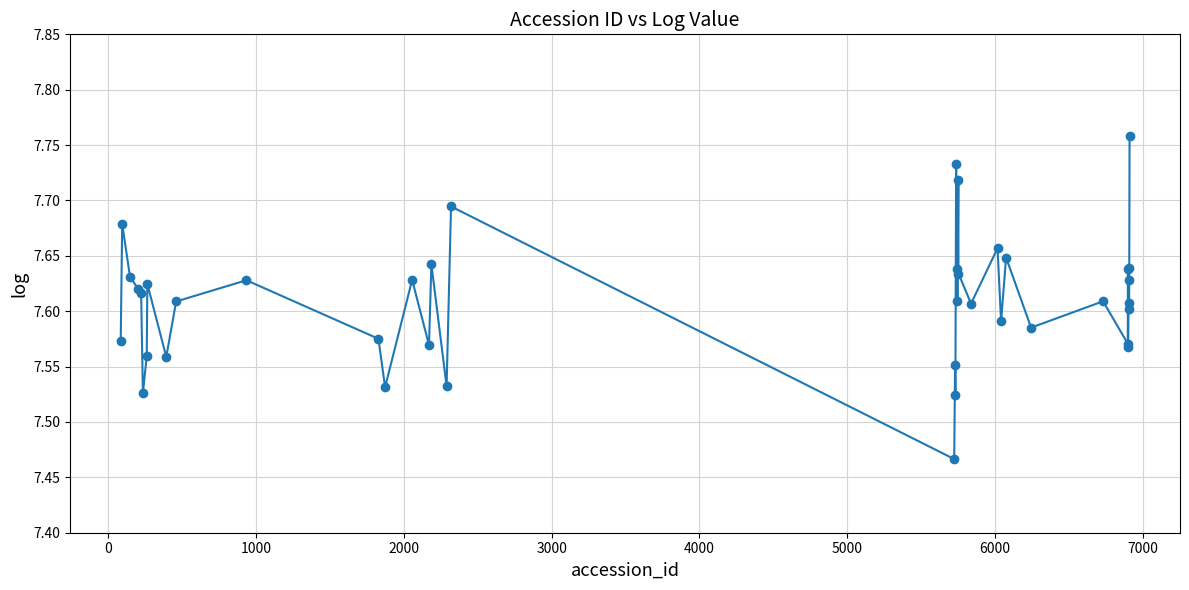

What is the sum of all values?

304.4